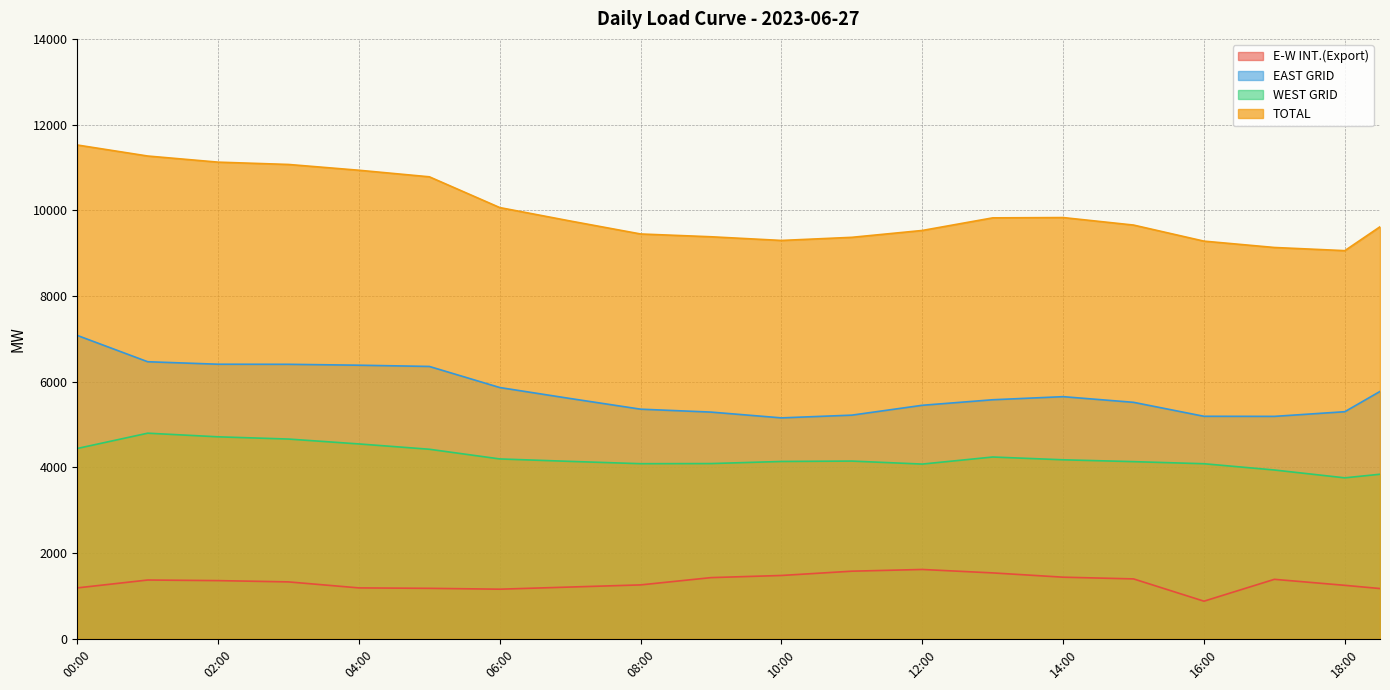

What is the difference between the highest and lowest values at 14:00?

8391.0